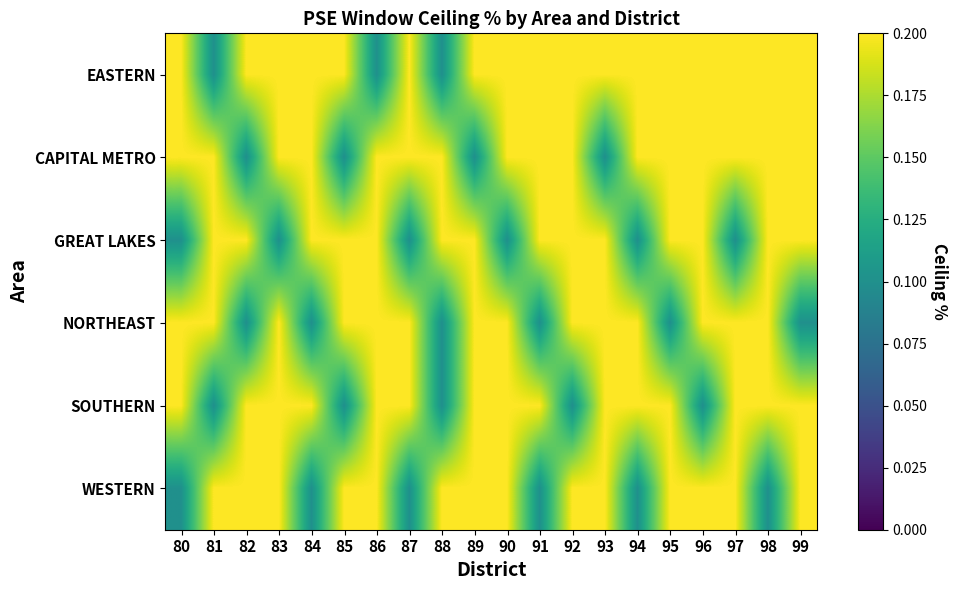

At which category does the chart reach its peak across all series?

80